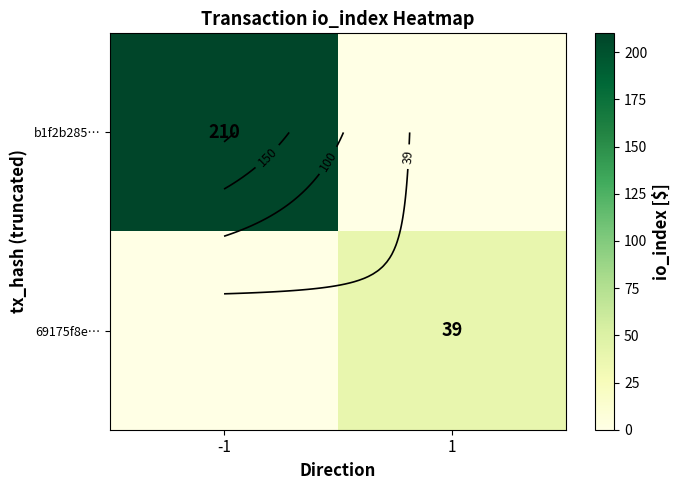

The b1f2b285… series shows 310 at -1. True or false?

False